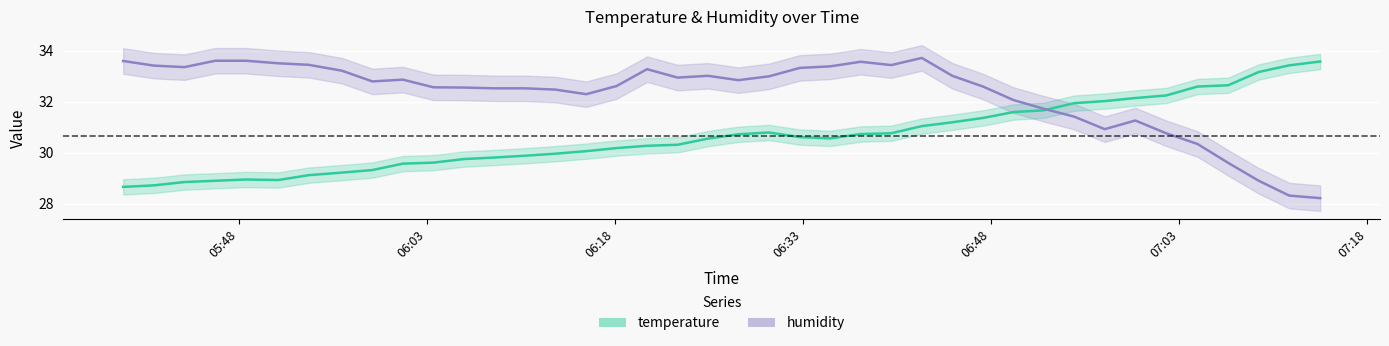

How many interior local peaks does the temperature series have?

2